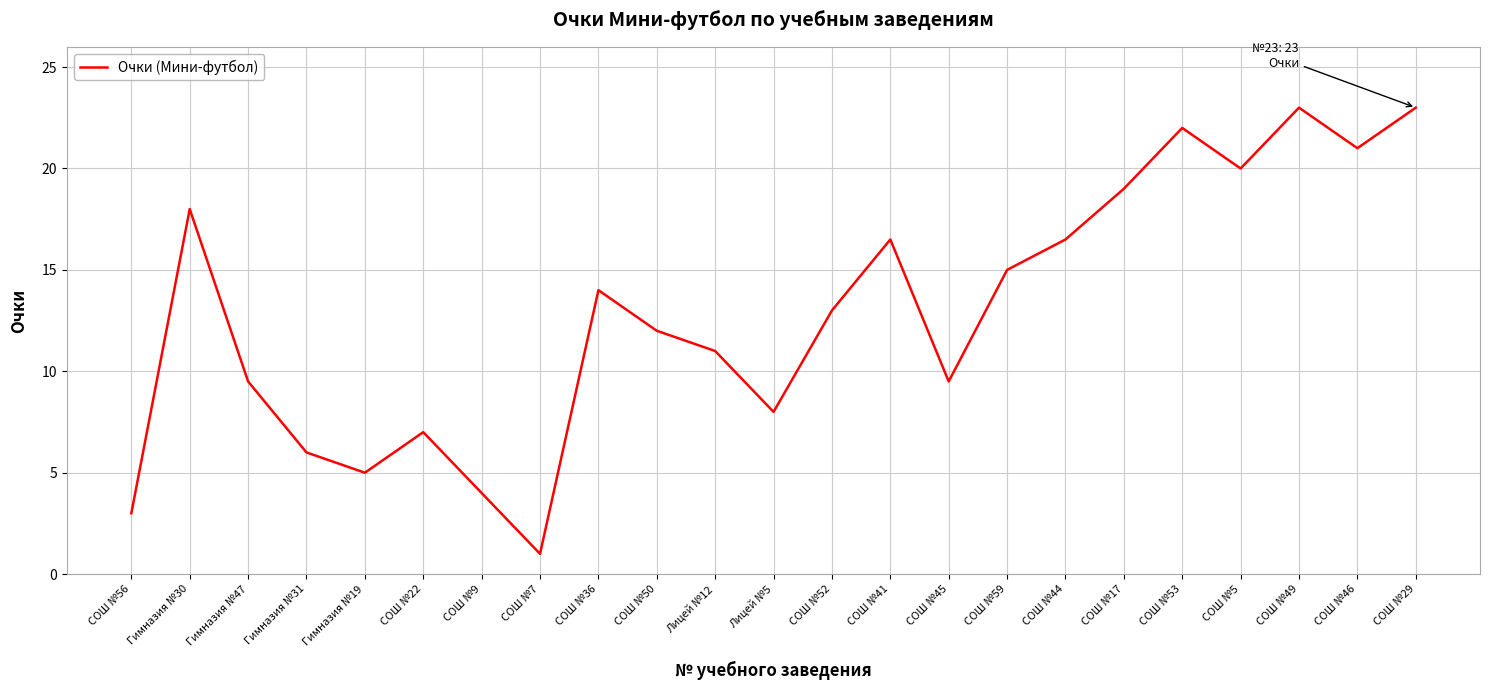

Reading left to right, what are all the values shown in this chart?

СОШ №56=3.0	Гимназия №30=18.0	Гимназия №47=9.5	Гимназия №31=6.0	Гимназия №19=5.0	СОШ №22=7.0	СОШ №9=4.0	СОШ №7=1.0	СОШ №36=14.0	СОШ №50=12.0	Лицей №12=11.0	Лицей №5=8.0	СОШ №52=13.0	СОШ №41=16.5	СОШ №45=9.5	СОШ №59=15.0	СОШ №44=16.5	СОШ №17=19.0	СОШ №53=22.0	СОШ №5=20.0	СОШ №49=23.0	СОШ №46=21.0	СОШ №29=23.0